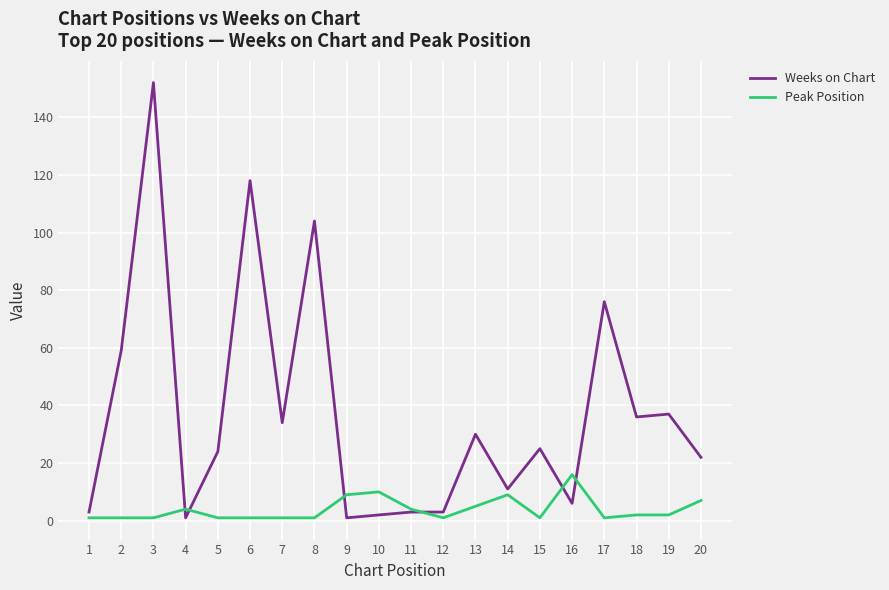

Is this an area chart (filled region under the line)?

No